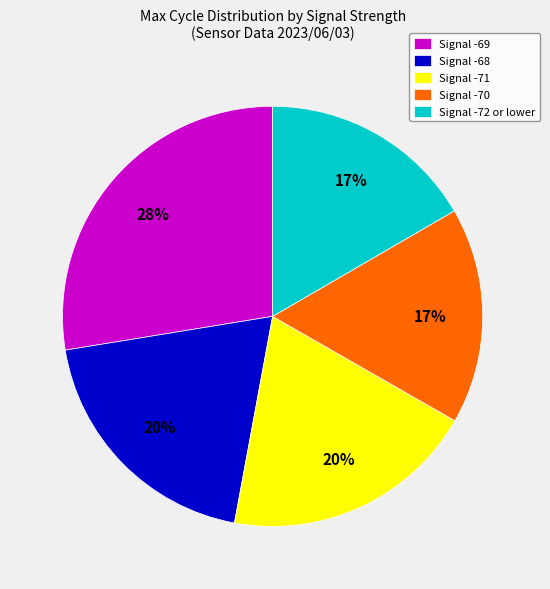

Count the number of slices in the pie.

5